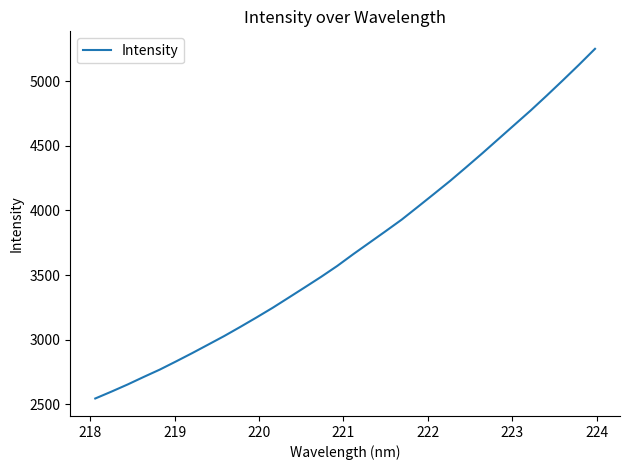

What is the minimum value shown in the chart?

2545.5